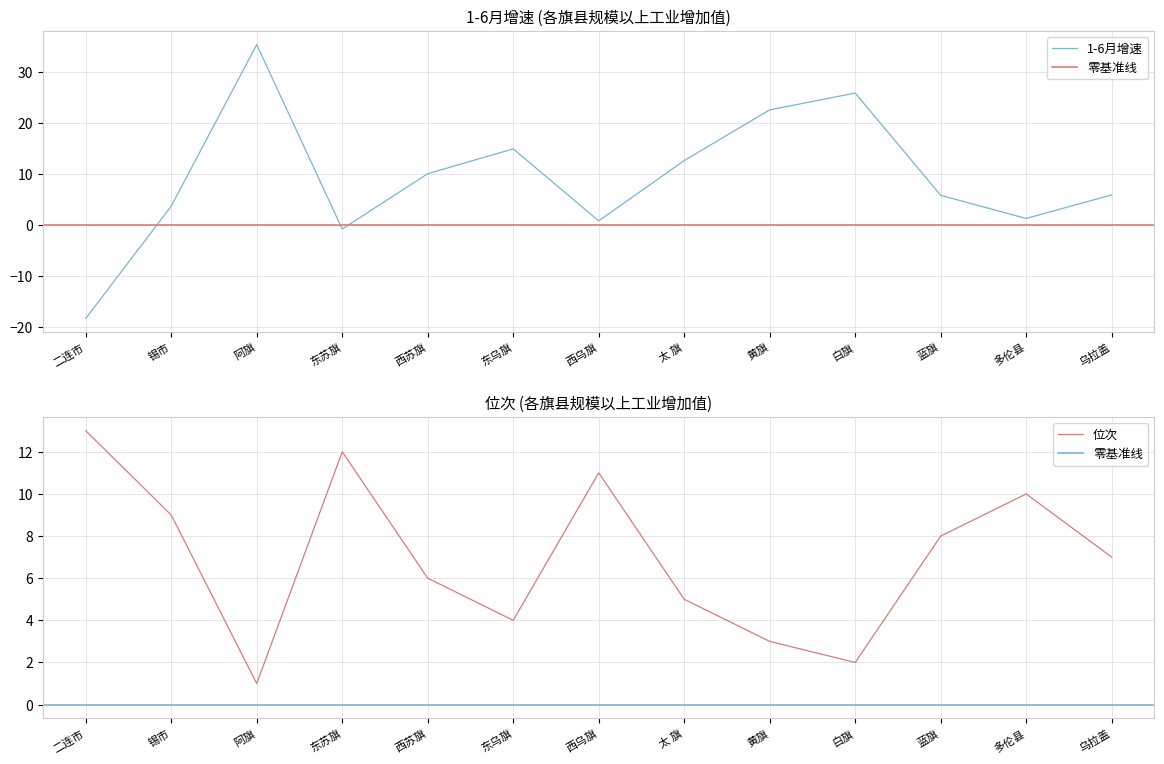

True or false: 位次 has a value of 20.5 at 二连市.

False